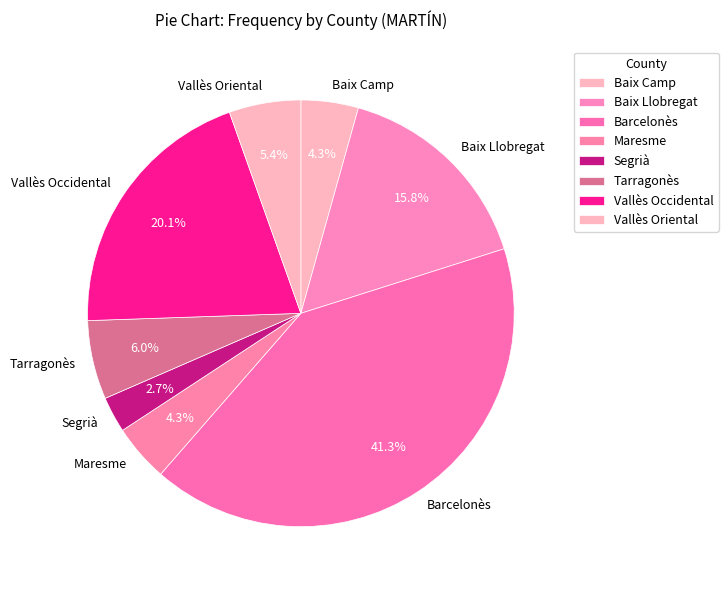

How many slices are in this pie chart?

8